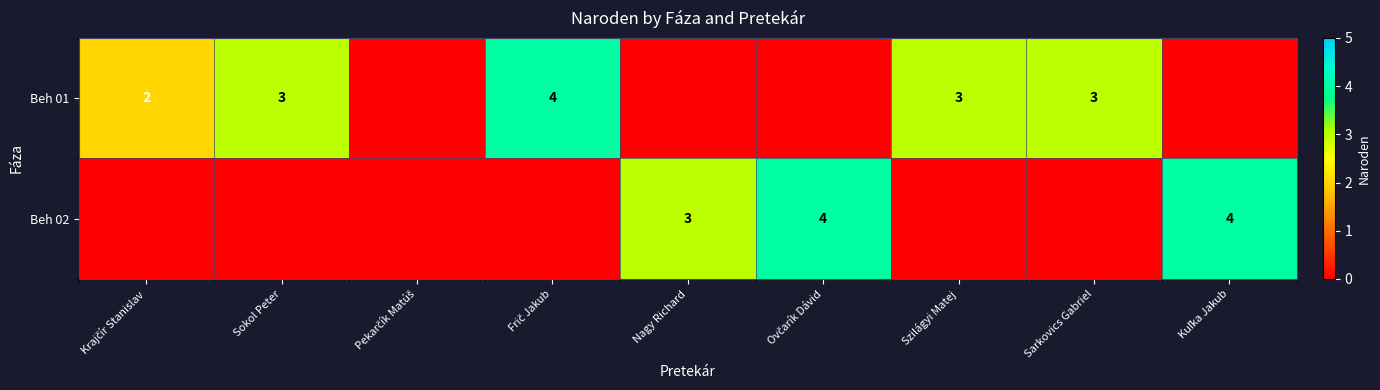

Is it true that Beh 01 equals 3 at Sarkovics Gabriel?

True